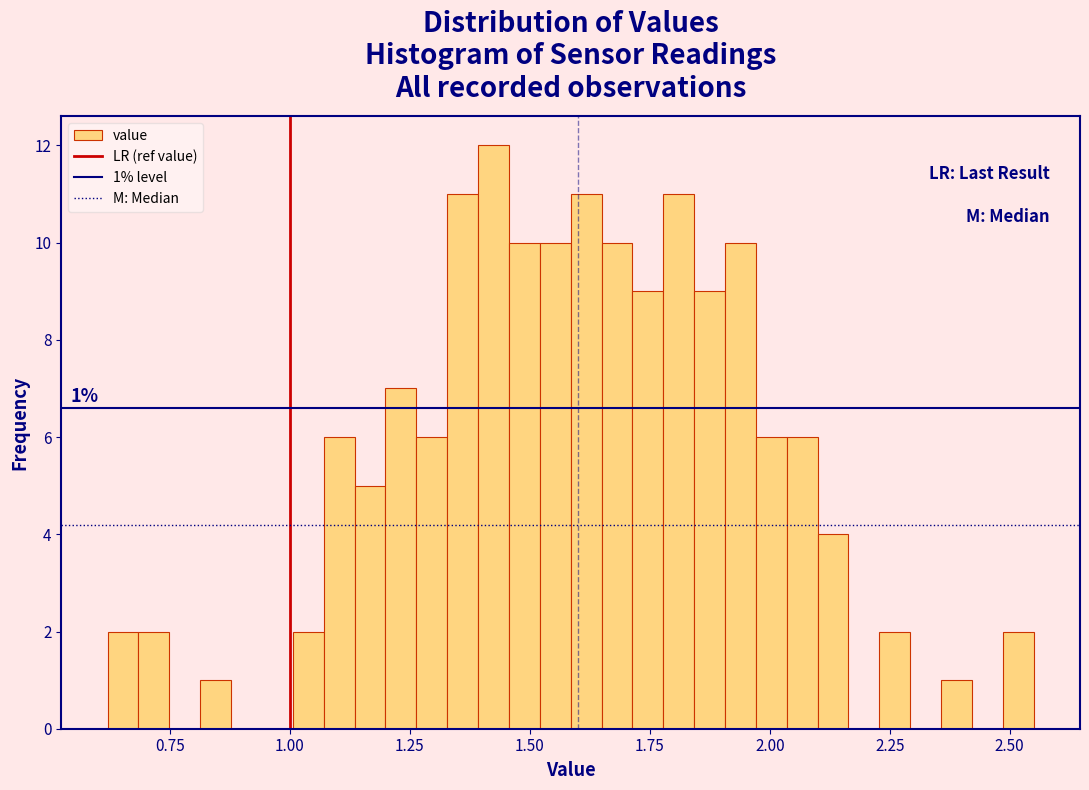

Around what value on the x-axis is the tallest bar? Give the approximate position of its centre, as read against the axis.

1.40